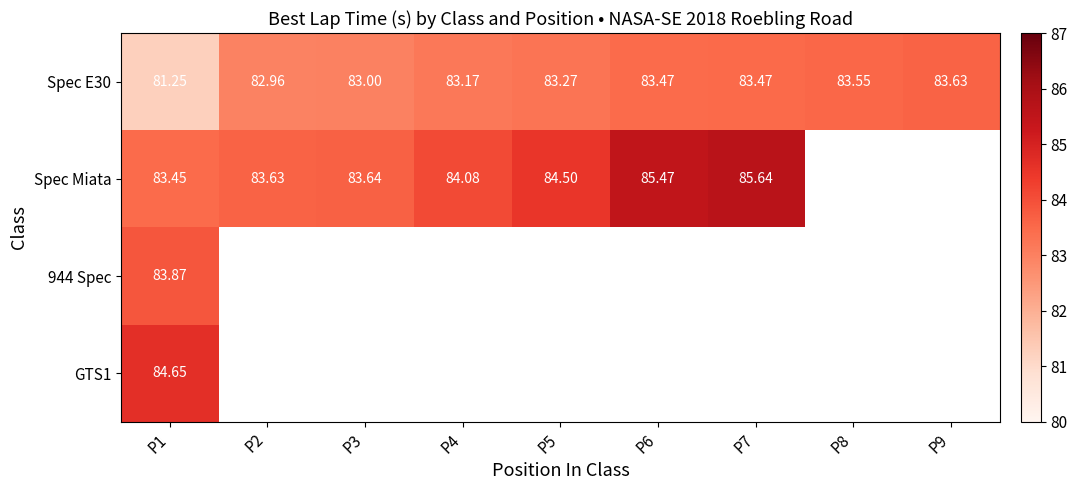

Count the number of categories in the chart.

9